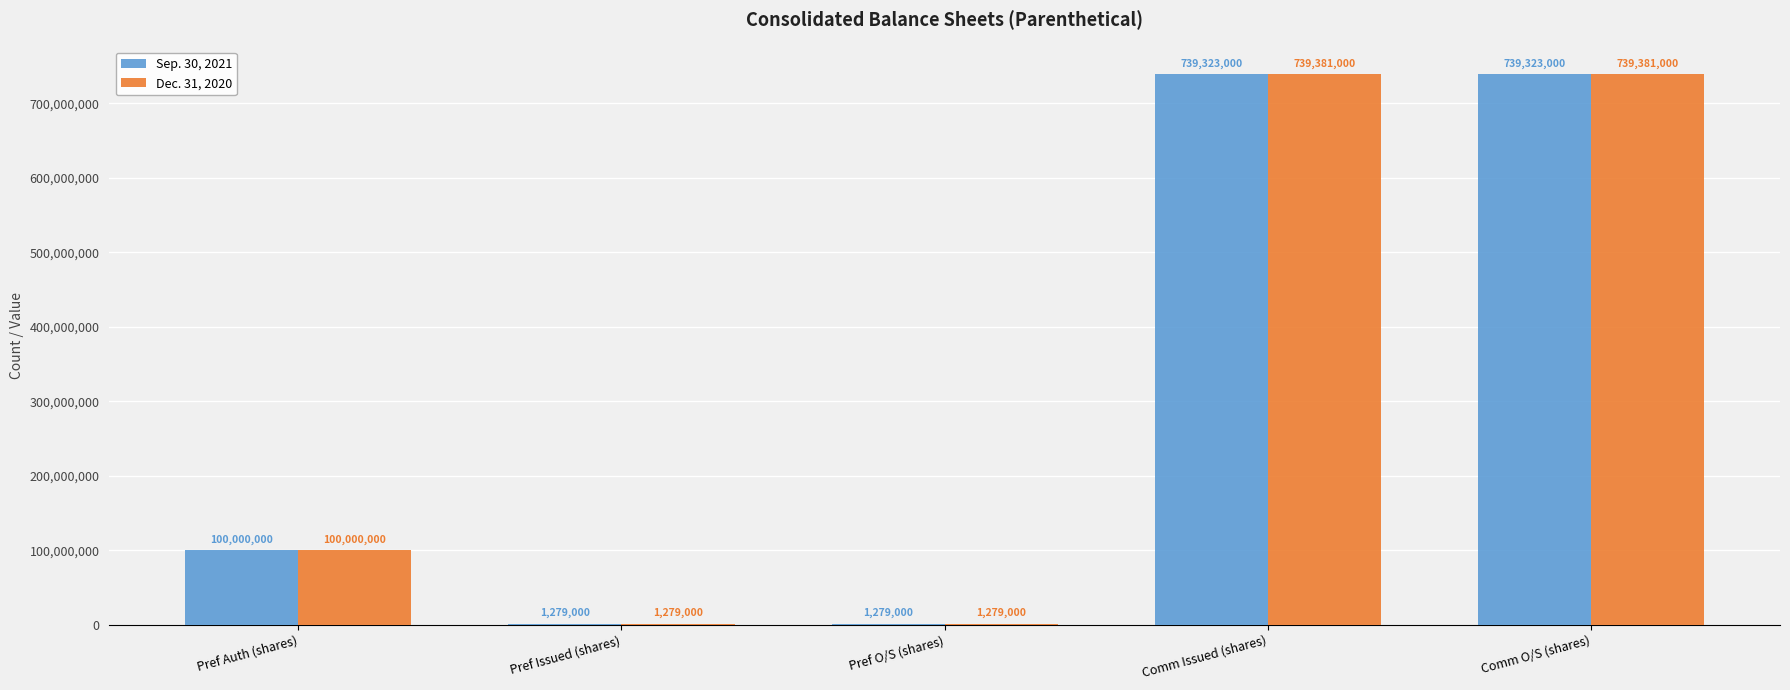

What is the total value across all series at Pref Issued (shares)?

2558000